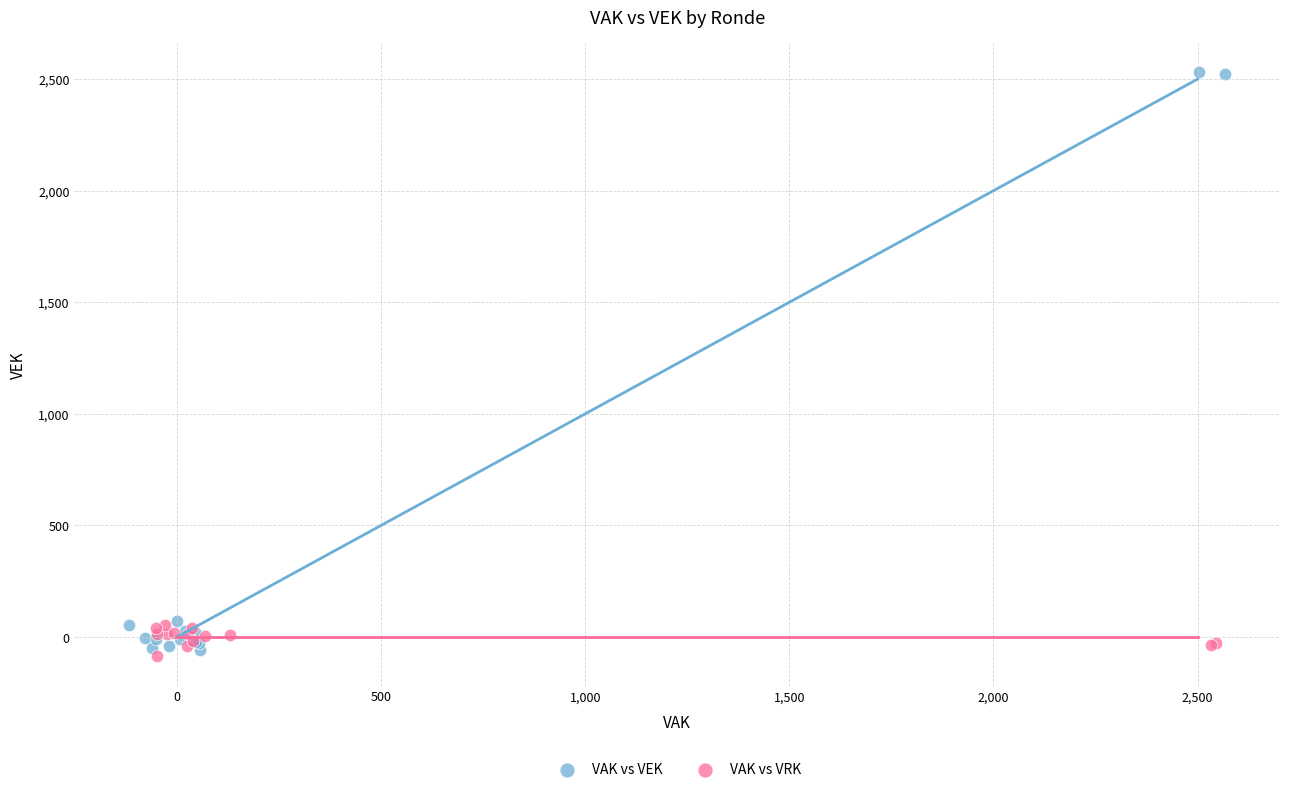

Which series contains the highest Y value?

VAK vs VEK